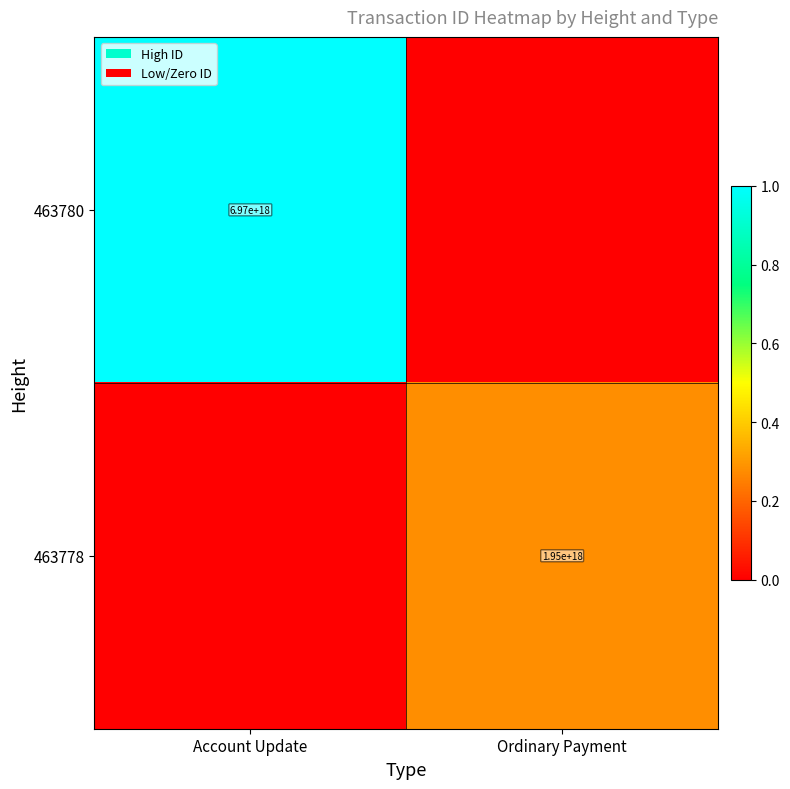

The value of 463780 at Account Update is 11949670821778020352. True or false?

False